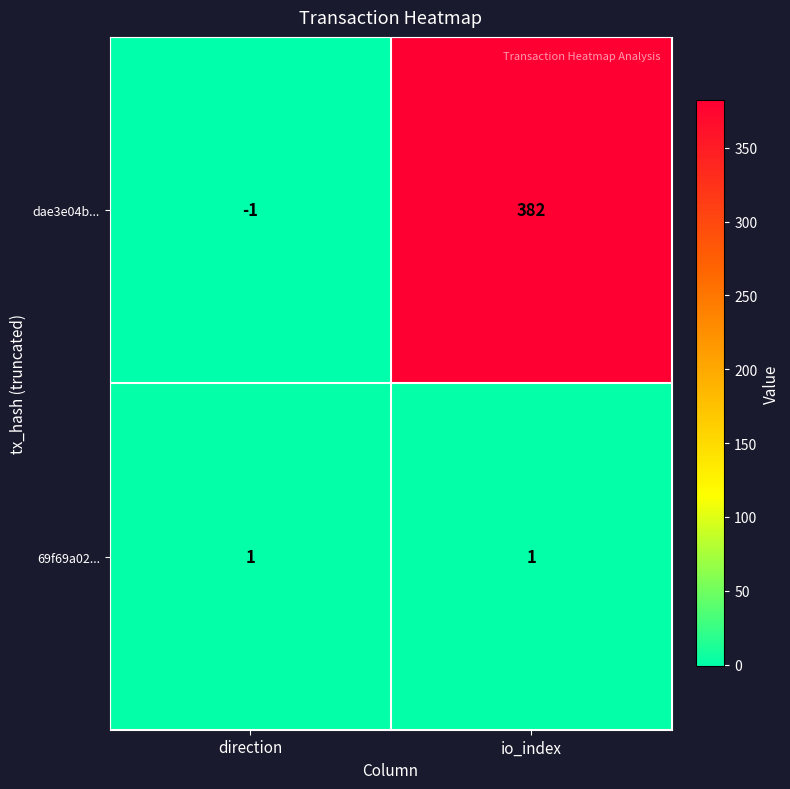

What is the spread (max minus min) of values at io_index?

381